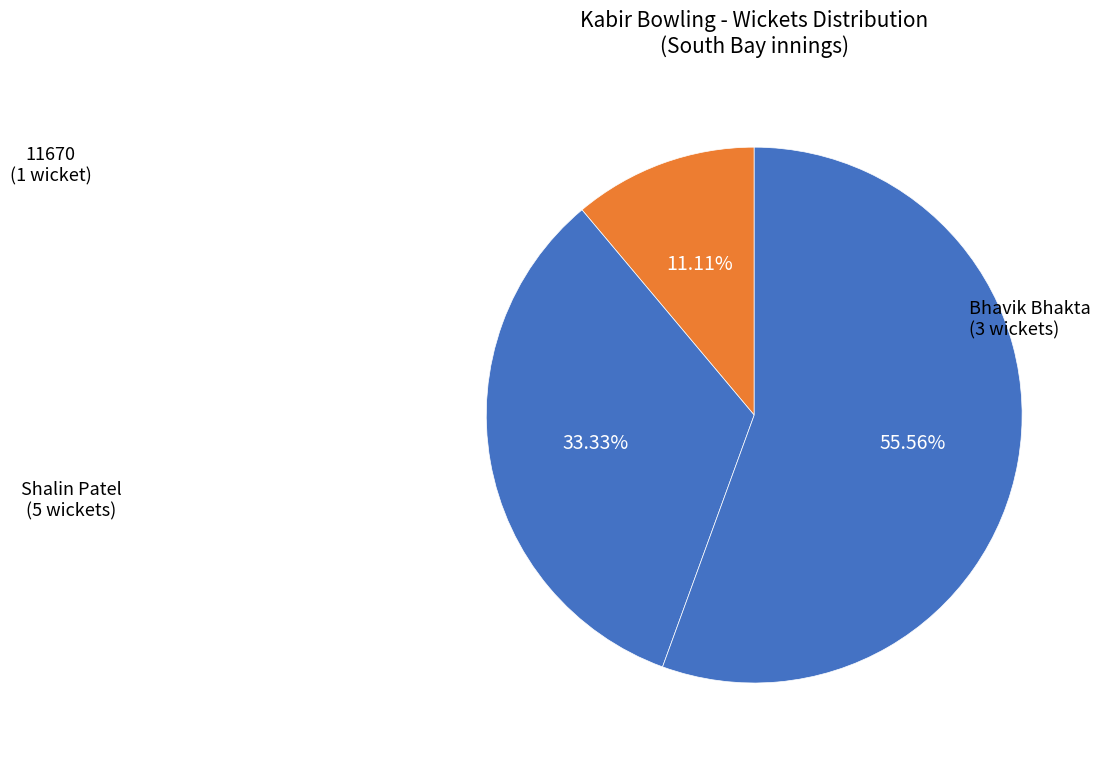

Count the number of slices in the pie.

3